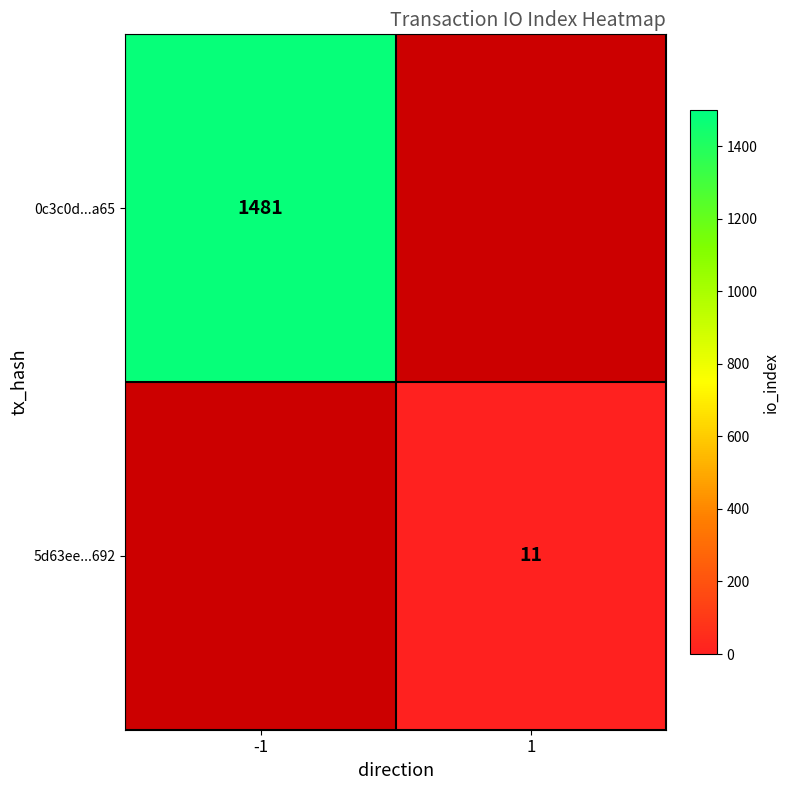

Which has a higher value, 1 or -1?

-1